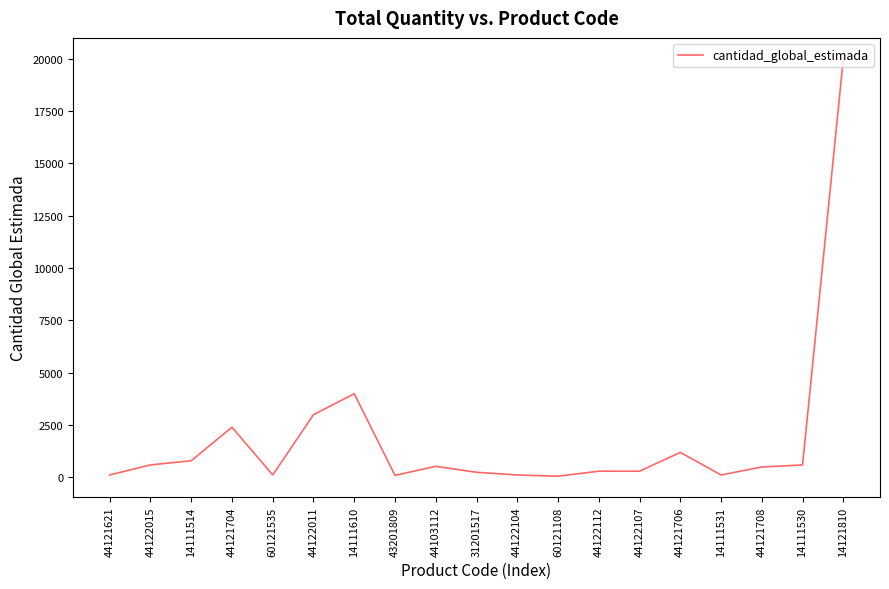

Read the value at 31201517.

248